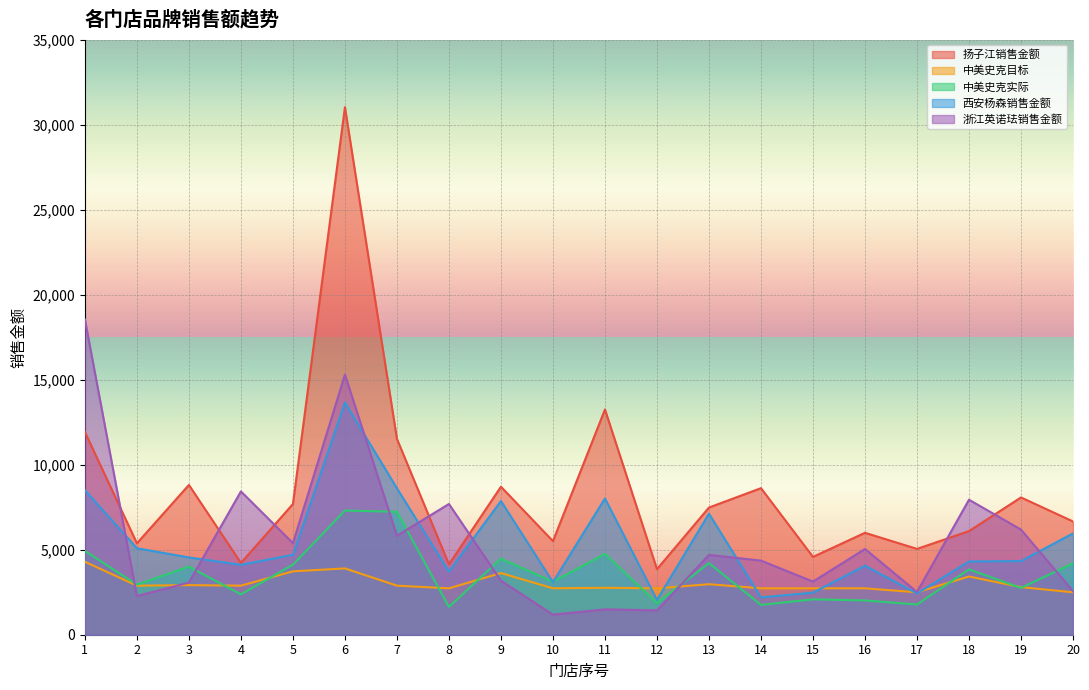

Reading right to left, list all the values displayed in this chart.

扬子江销售金额: 6660.3	8072.8	6093.2	5046.8	5993.4	4576.5	8617.9	7478.0	3853.9	13246.6	5502.6	8703.2	4138.7	11515.8	31021.4	7686.1	4217.4	8808.3	5374.6	11916.8
中美史克目标: 2495.0	2799.0	3424.0	2495.0	2729.0	2729.0	2729.0	2970.0	2729.0	2760.0	2729.0	3628.0	2729.0	2885.0	3899.0	3727.0	2885.0	2916.0	2885.0	4289.0
中美史克实际: 4203.4	2752.0	3841.4	1777.4	2016.4	2079.6	1753.6	4210.3	1865.8	4754.9	3115.6	4472.2	1635.9	7226.7	7303.7	4118.5	2374.1	4003.4	2942.4	4925.7
西安杨森销售金额: 5958.2	4328.7	4309.0	2425.3	4054.8	2471.2	2195.7	7114.8	2047.7	8013.3	3091.1	7861.2	3714.5	8610.5	13656.1	4700.7	4111.1	4544.7	5084.4	8500.6
浙江英诺珐销售金额: 2563.4	6182.7	7938.8	2511.9	5042.1	3126.1	4358.7	4693.4	1431.4	1491.2	1178.9	3177.6	7688.2	5823.5	15294.9	5384.7	8427.8	3068.2	2274.1	18537.4